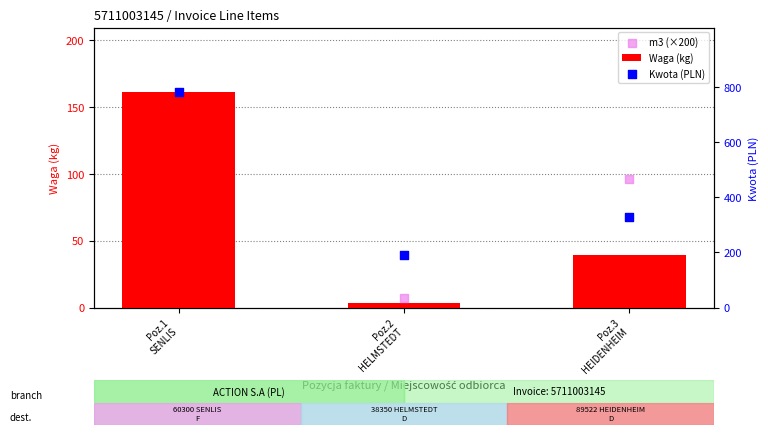

What are all the series names shown in the legend?

Waga (kg), m3 (×200), Kwota (PLN)